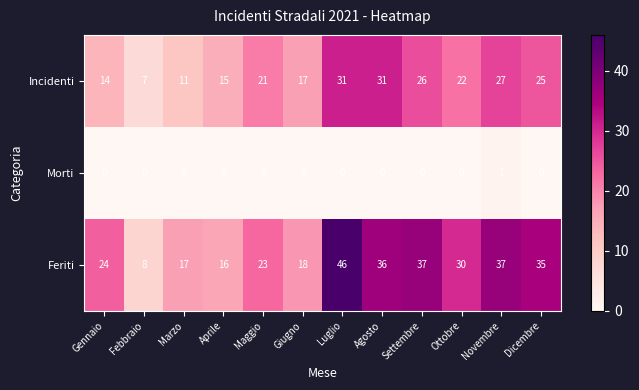

Where does the Incidenti series first go above 22?

Luglio